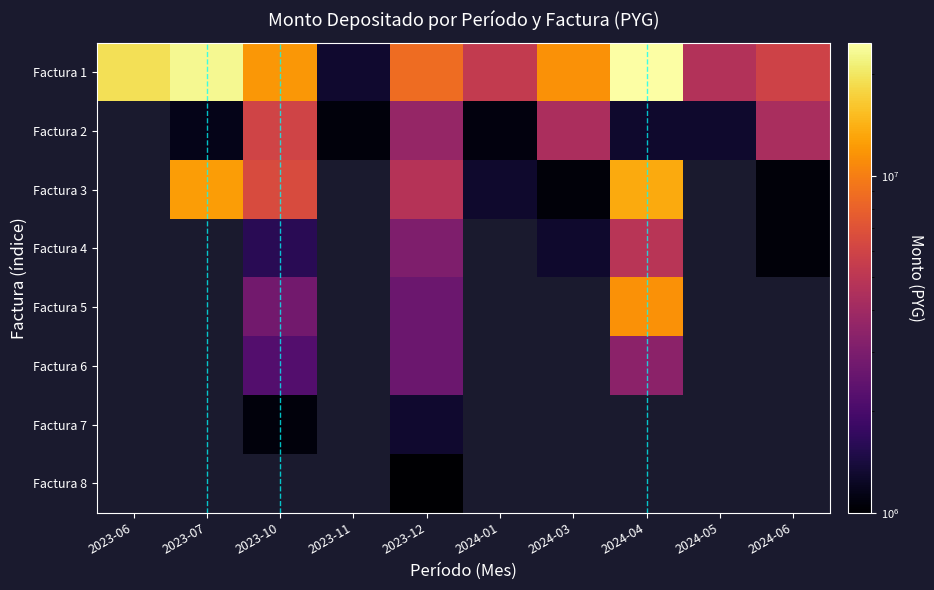

Between 2023-11 and 2024-05, which is larger?

2024-05